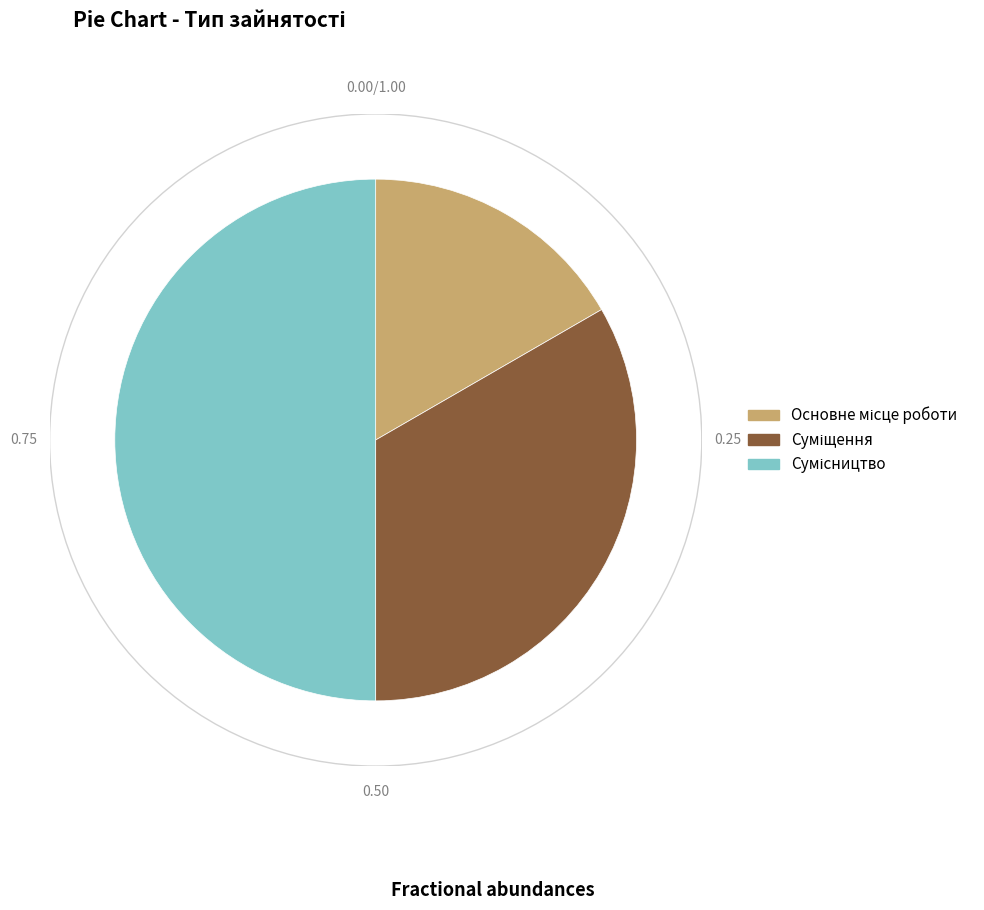

Which slice is the largest?

Сумісництво